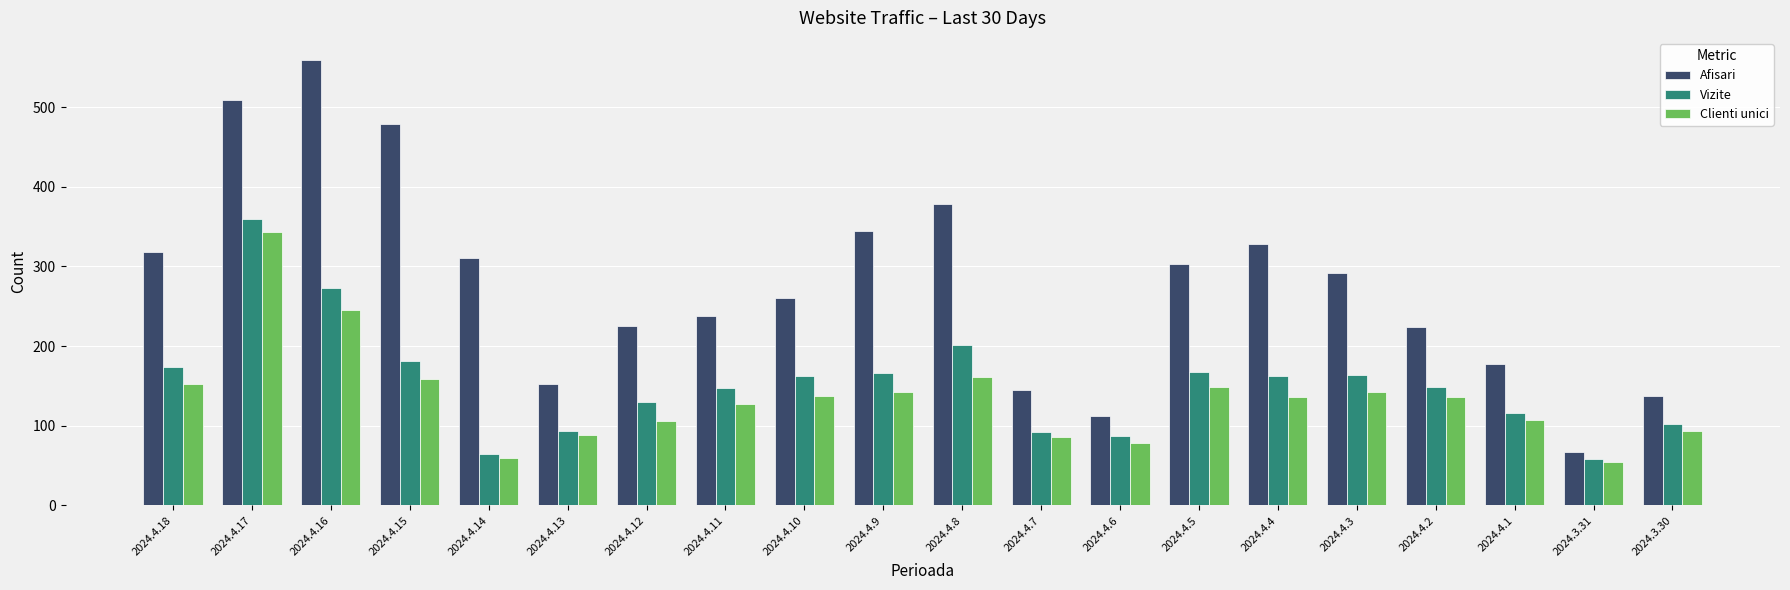

How many distinct data groups are displayed?

3